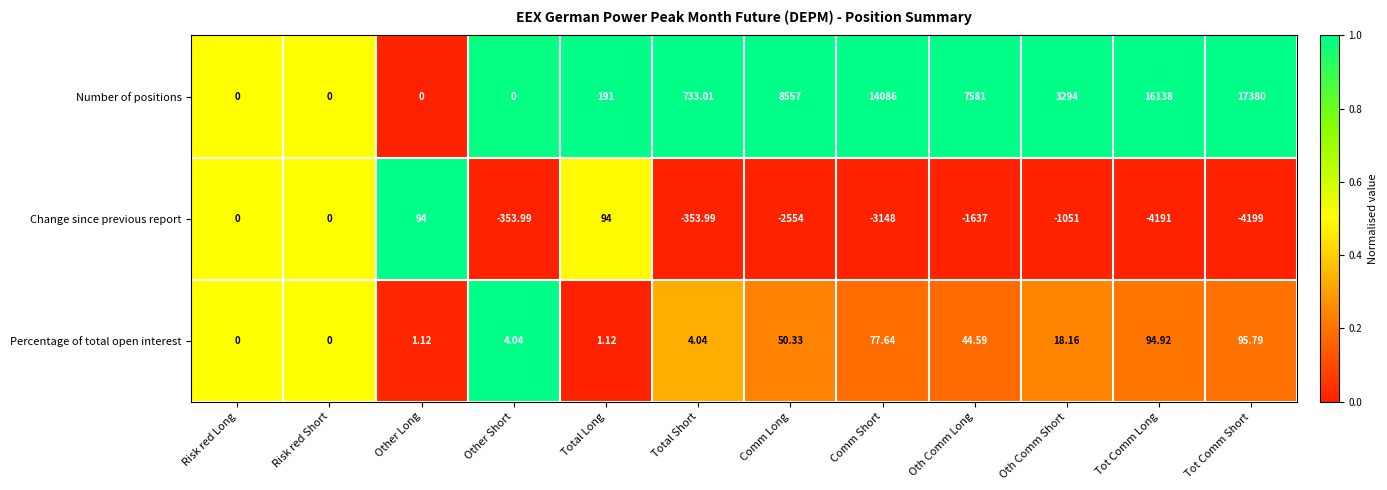

What is the maximum value shown in the chart?

17380.0